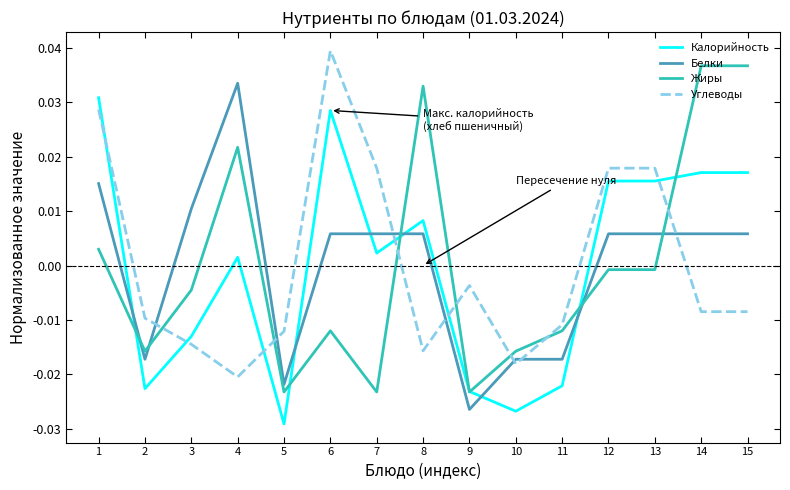

Which category has the highest value in the Белки series?

4